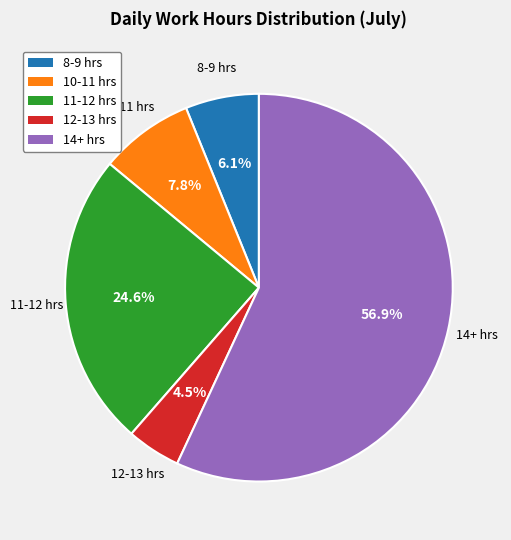

How many slices are in this pie chart?

5